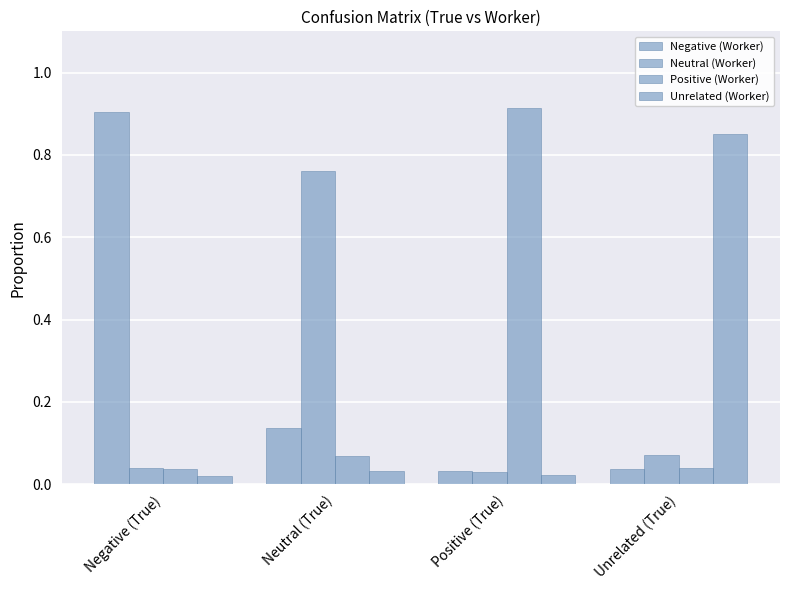

Is it true that Neutral (Worker) equals 0.0 at Negative (True)?

True